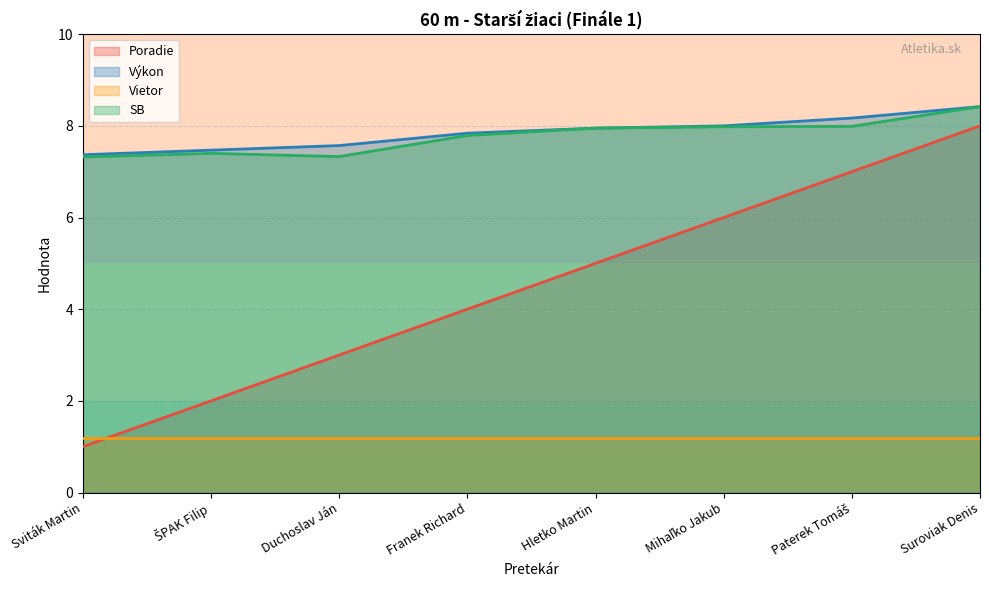

What is the maximum value for Poradie?

8.0